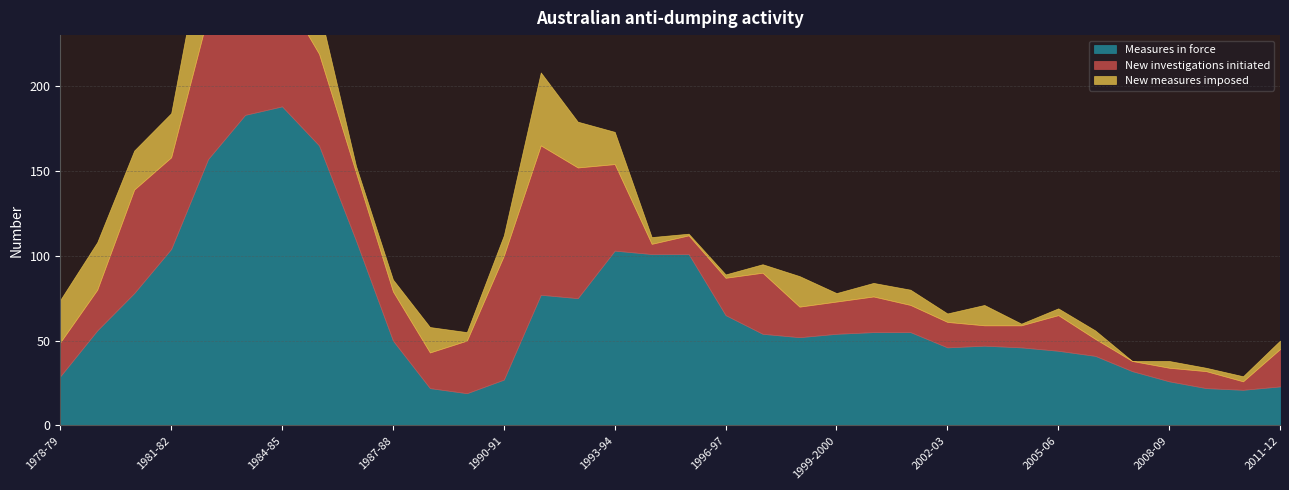

True or false: New investigations initiated has more than 0 points higher than both neighbors.

True